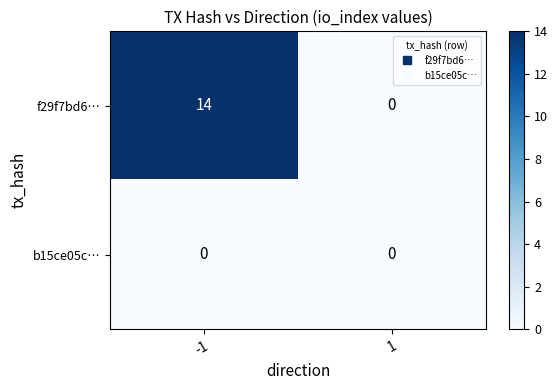

How many distinct data groups are displayed?

2